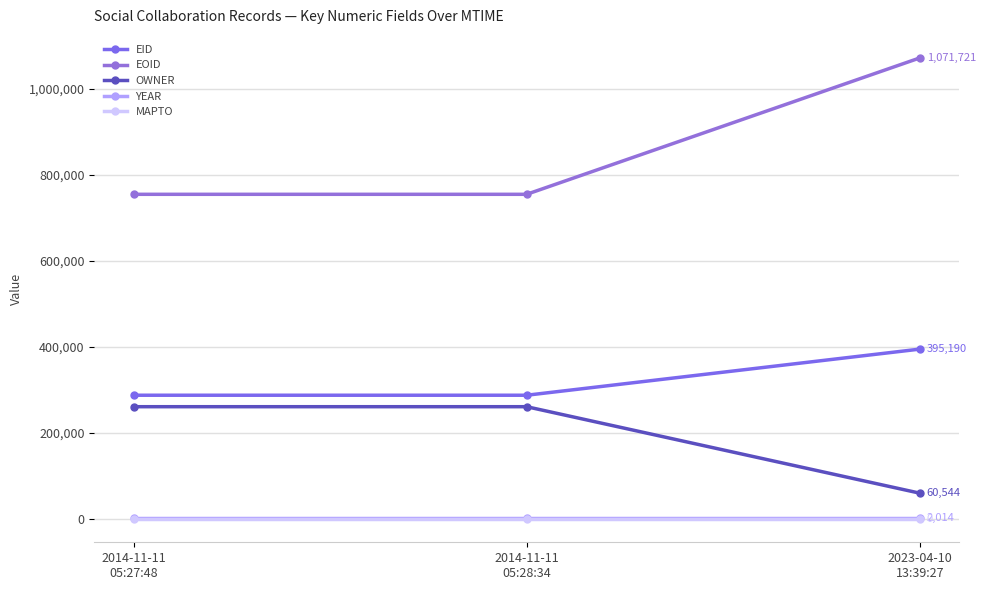

Reading left to right, transcribe all the data shown in this chart.

EID: 288063	288064	395190
EOID: 754908	754910	1071721
OWNER: 261430	261430	60544
YEAR: 2014	2014	2014
MAPTO: 0	0	0